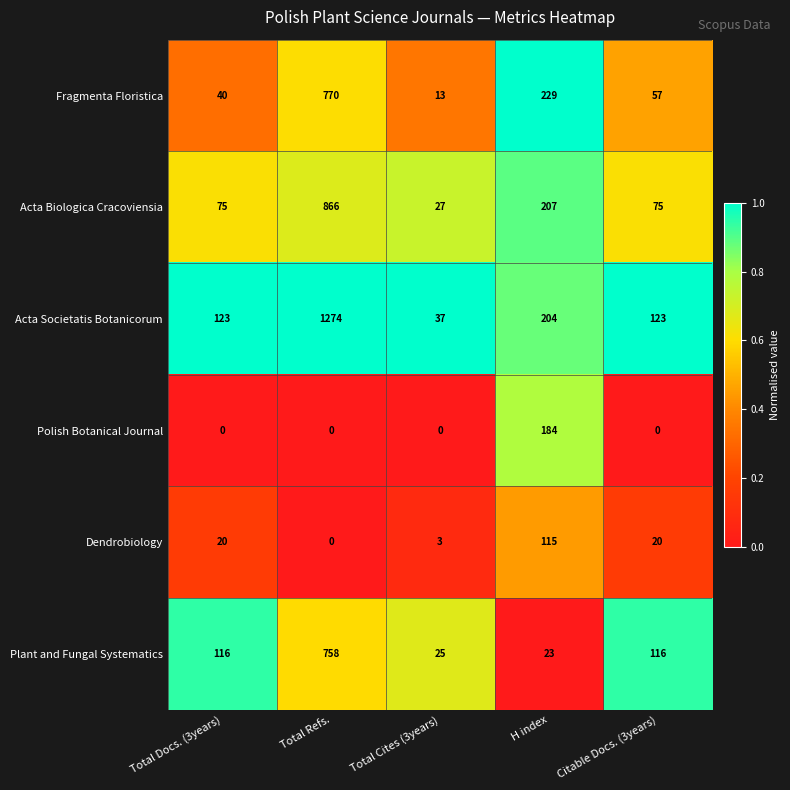

What is the spread (max minus min) of values at Total Cites (3years)?

37